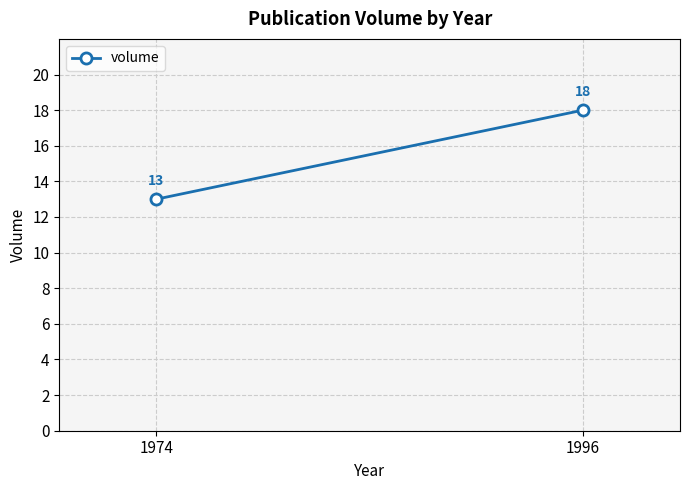

Rank the categories by value from highest to lowest.

1996, 1974